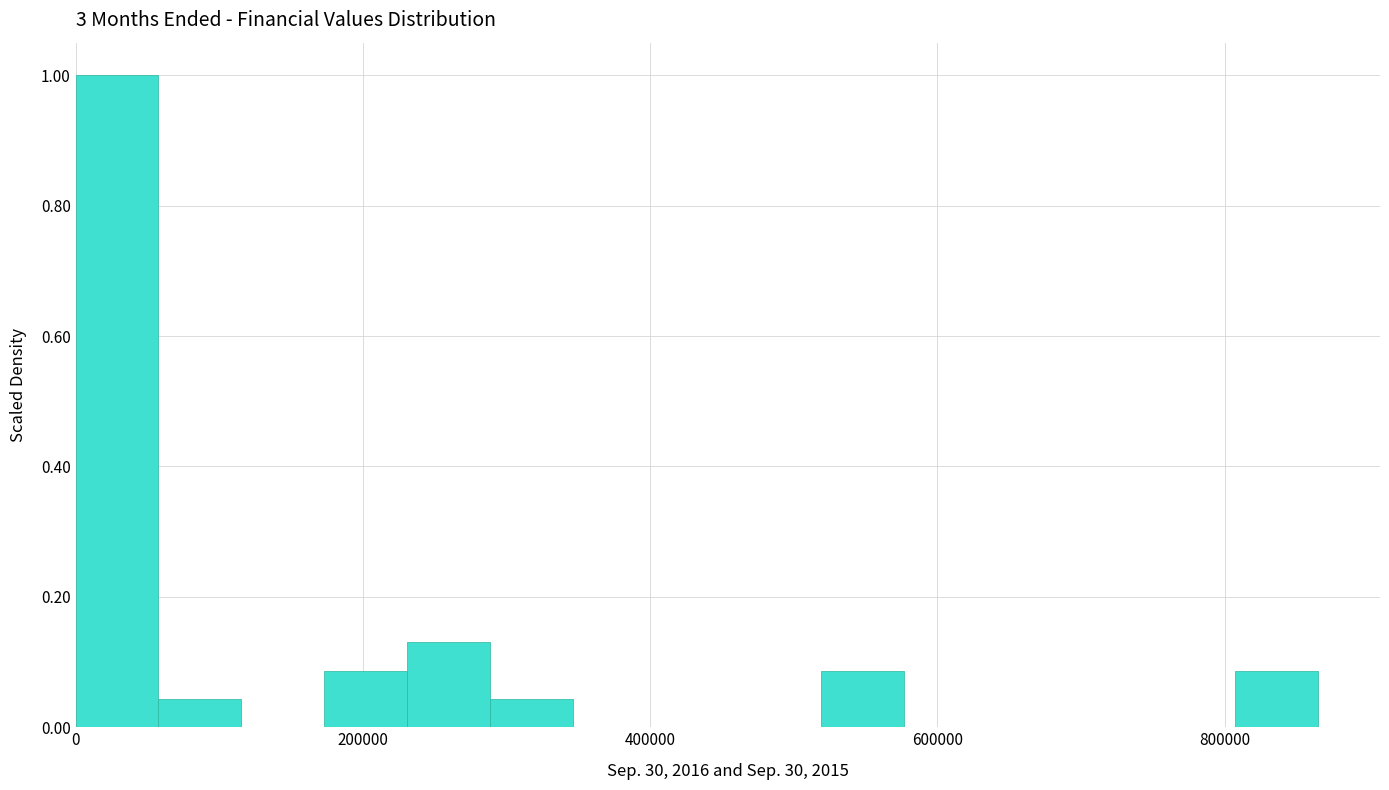

Around what value on the x-axis is the tallest bar? Give the approximate position of its centre, as read against the axis.

20000